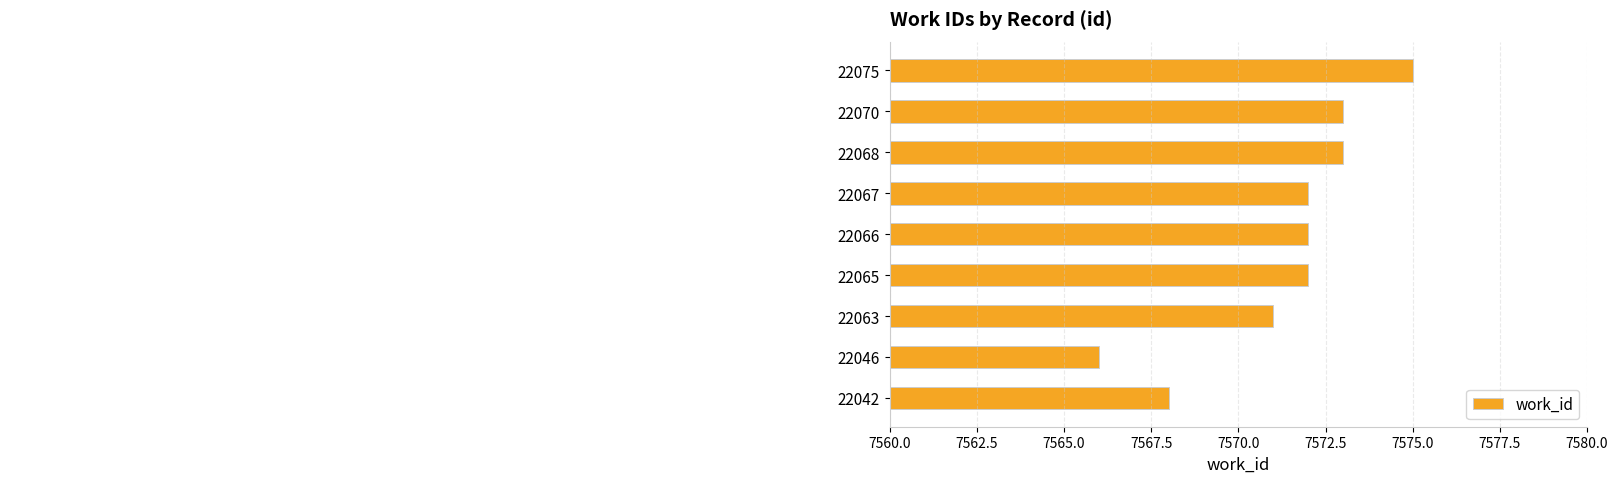

Does the chart contain any negative values?

No